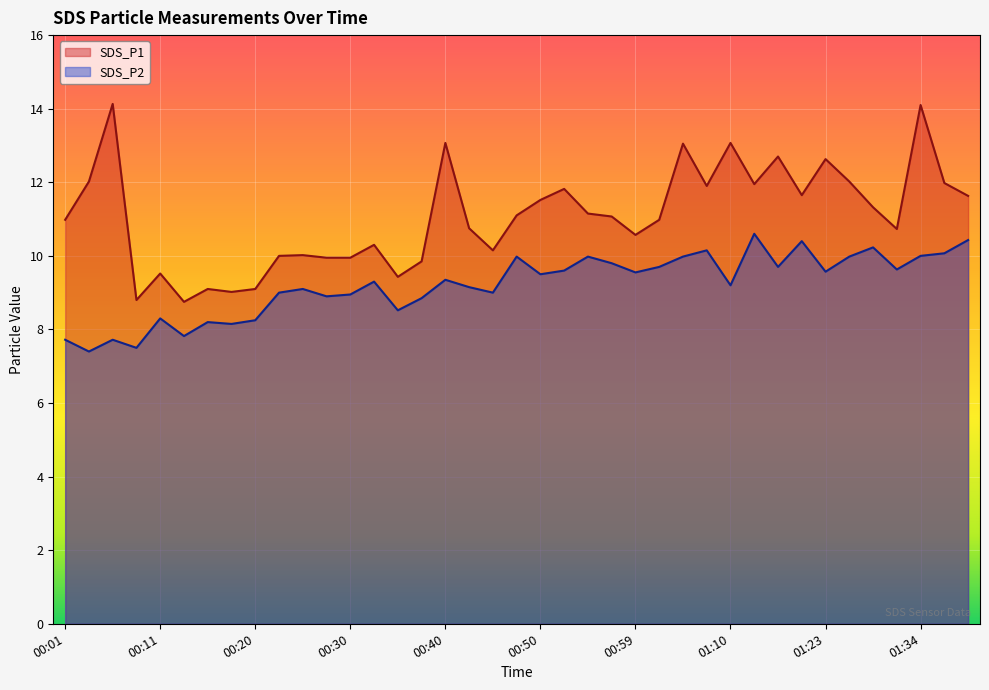

What is the spread (max minus min) of values at 00:30?

1.0